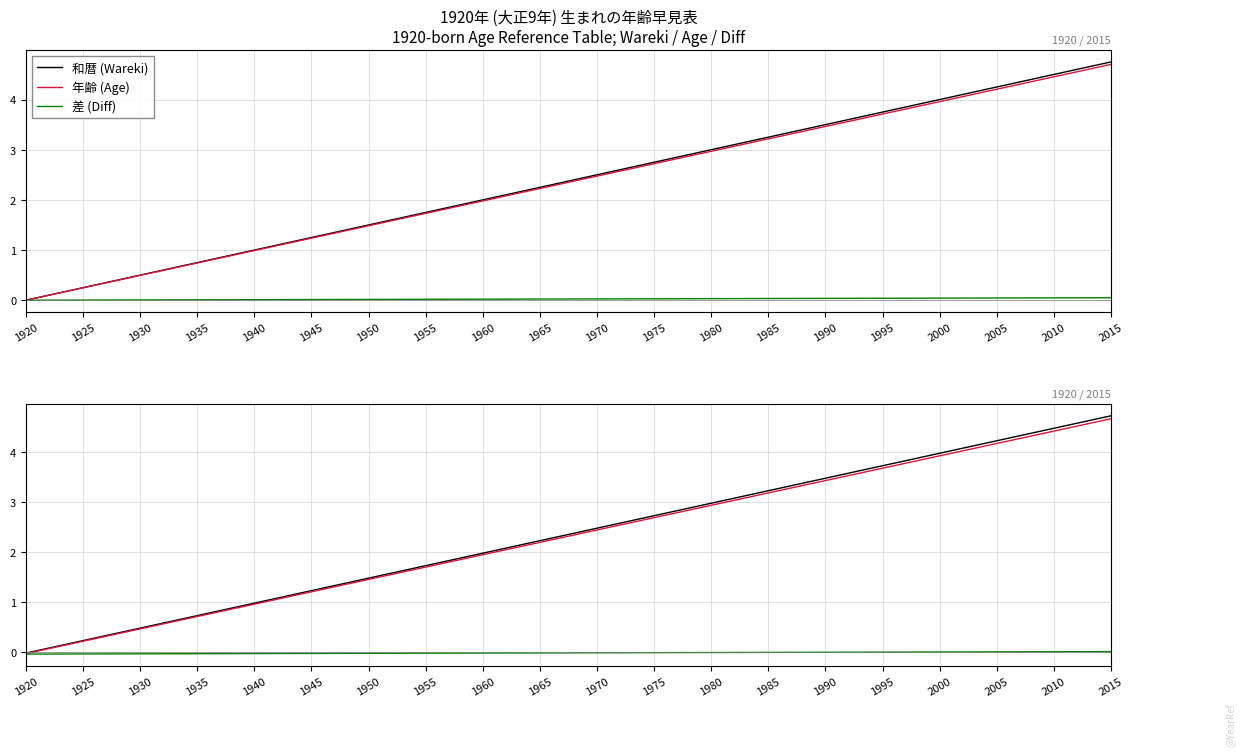

Reading left to right, list all the values displayed in this chart.

和暦 (Wareki): 1920=-0.0	1925=0.2	1930=0.5	1935=0.7	1940=1.0	1945=1.2	1950=1.5	1955=1.7	1960=2.0	1965=2.2	1970=2.5	1975=2.7	1980=3.0	1985=3.2	1990=3.5	1995=3.7	2000=4.0	2005=4.2	2010=4.5	2015=4.7
年齢 (Age): 1920=-0.0	1925=0.2	1930=0.5	1935=0.7	1940=1.0	1945=1.2	1950=1.5	1955=1.7	1960=1.9	1965=2.2	1970=2.4	1975=2.7	1980=2.9	1985=3.2	1990=3.4	1995=3.7	2000=3.9	2005=4.2	2010=4.4	2015=4.7
差 (Diff): 1920=-0.0	1925=-0.0	1930=-0.0	1935=-0.0	1940=-0.0	1945=-0.0	1950=-0.0	1955=-0.0	1960=-0.0	1965=-0.0	1970=-0.0	1975=-0.0	1980=-0.0	1985=-0.0	1990=-0.0	1995=-0.0	2000=0.0	2005=0.0	2010=0.0	2015=0.0